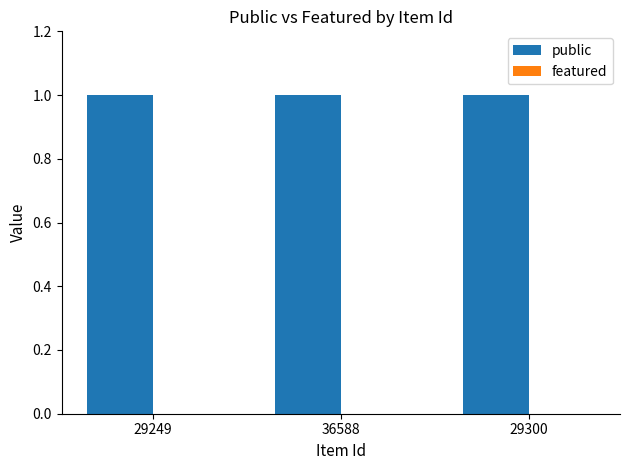

Is it true that public equals 2 at 36588?

False